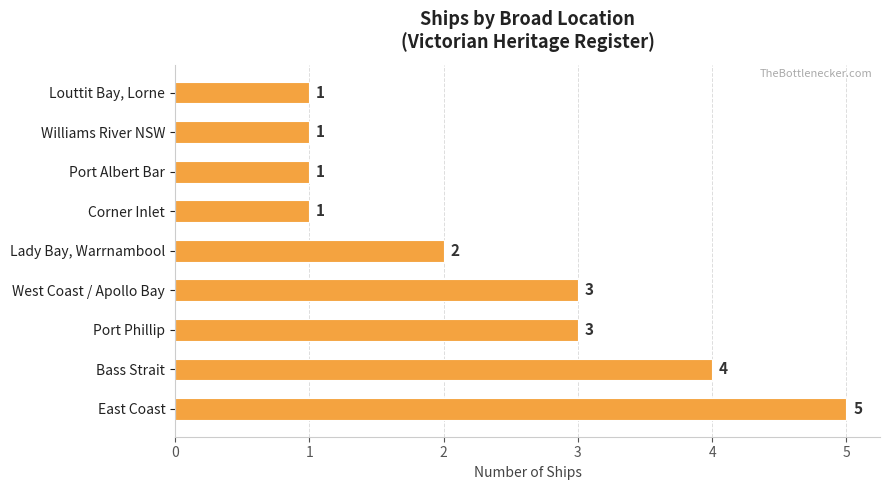

How many values are between 1 and 3?

7